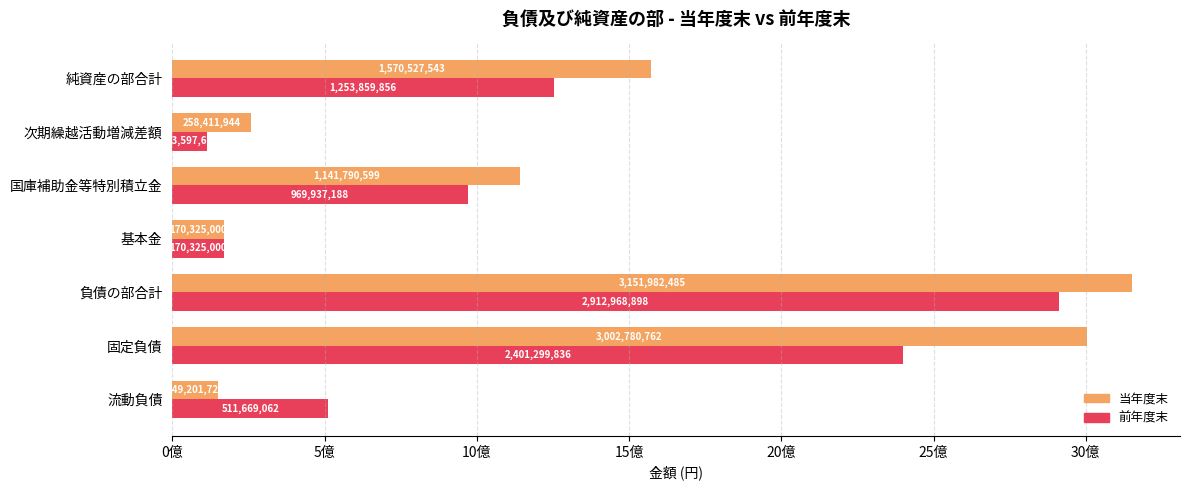

What are all the series names shown in the legend?

当年度末, 前年度末